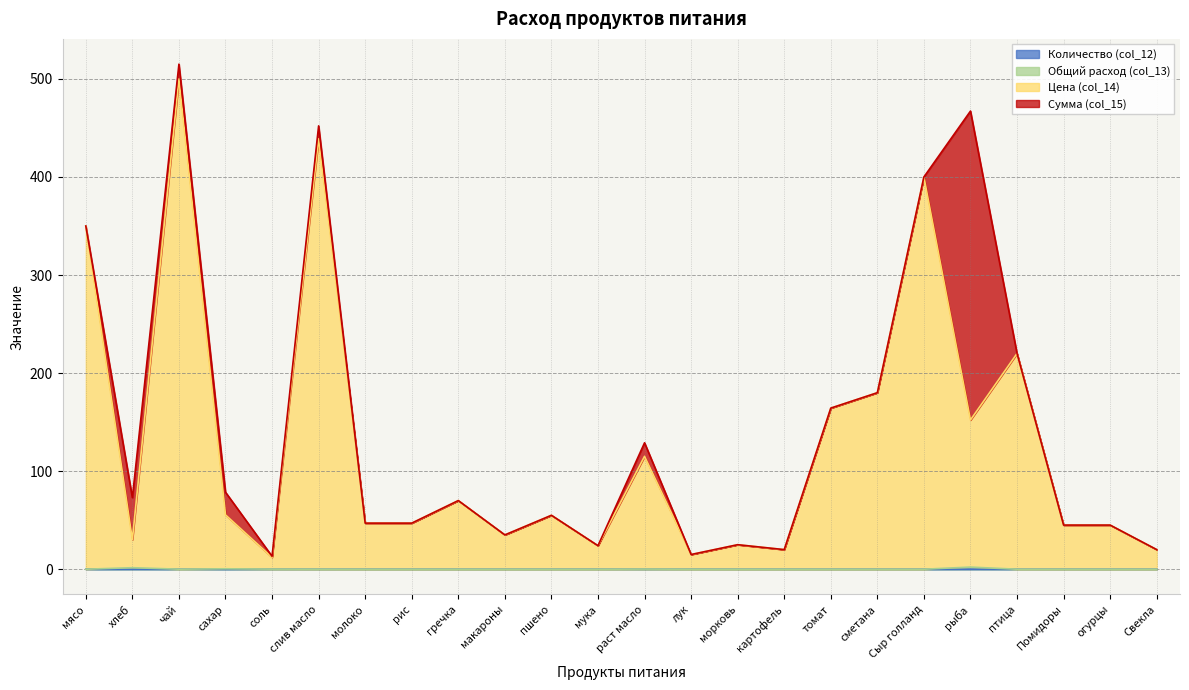

What is the total value across all series at картофель?

20.0